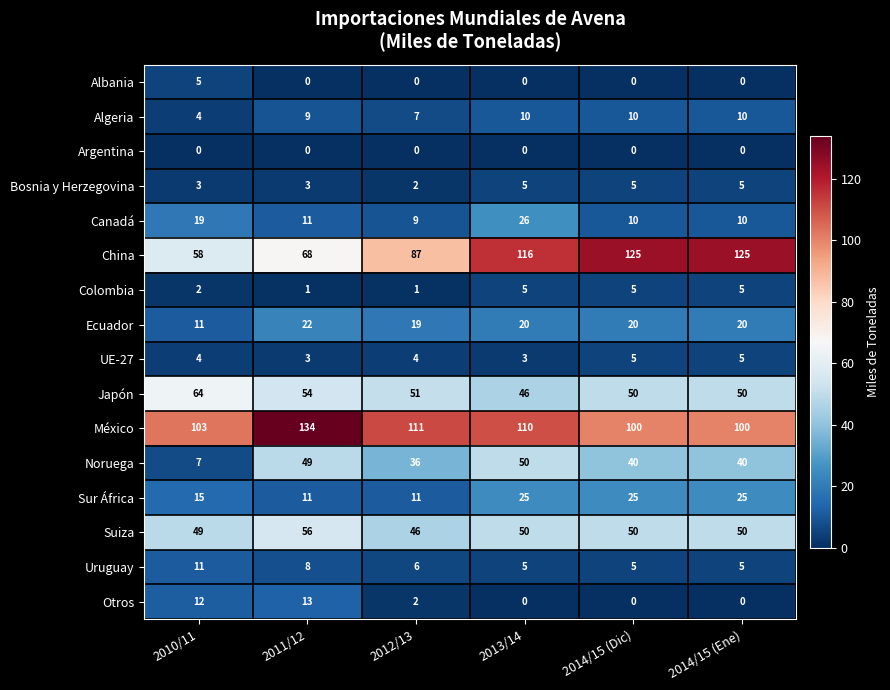

Which series has the widest spread of values?

China